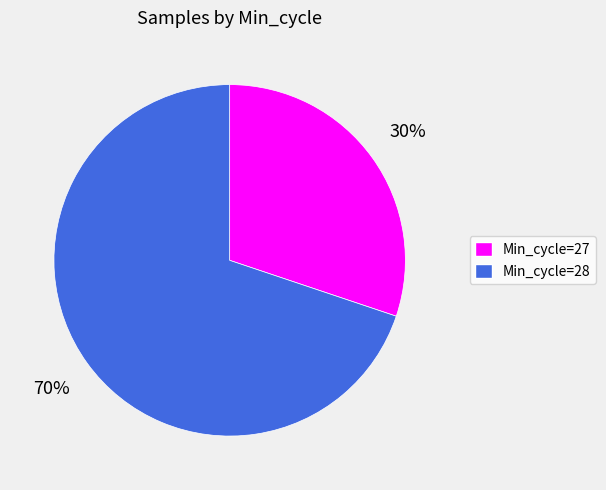

To the nearest percent, what portion does Min_cycle=28 represent?

70%